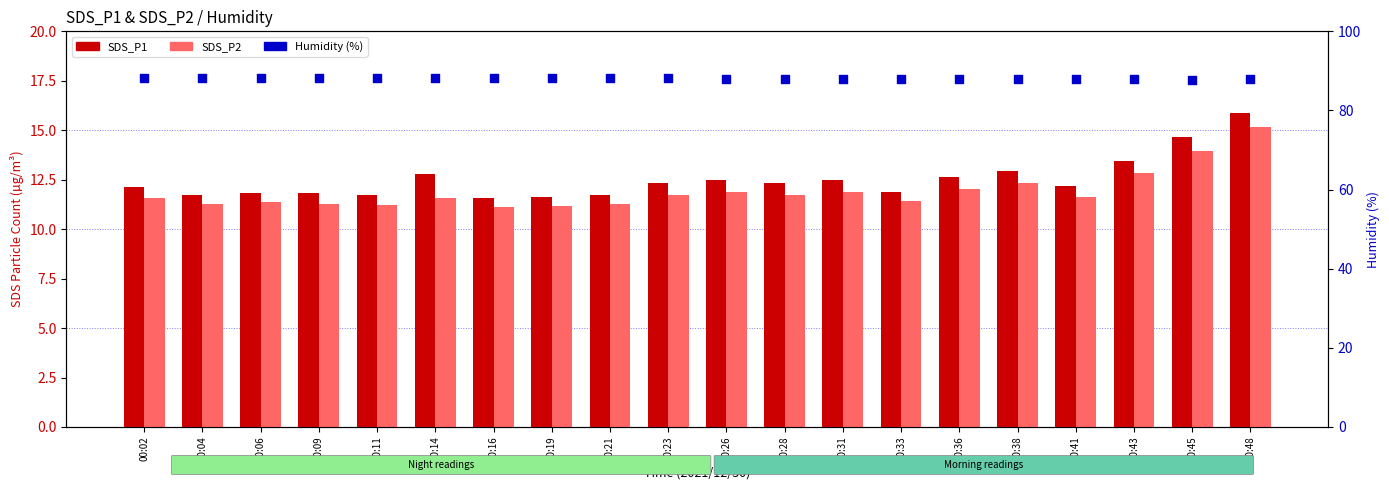

At which category is the sum across all series the highest?

00:48